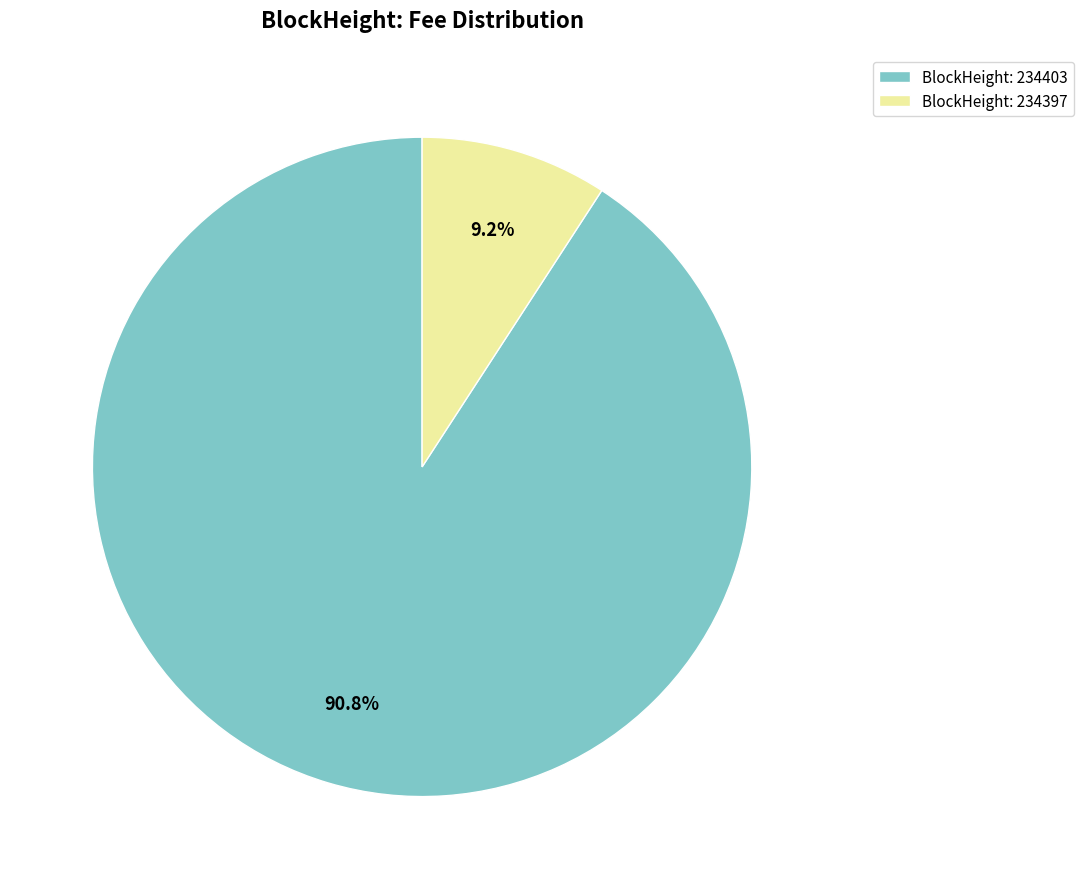

Between BlockHeight: 234403 and BlockHeight: 234397, which is larger?

BlockHeight: 234403